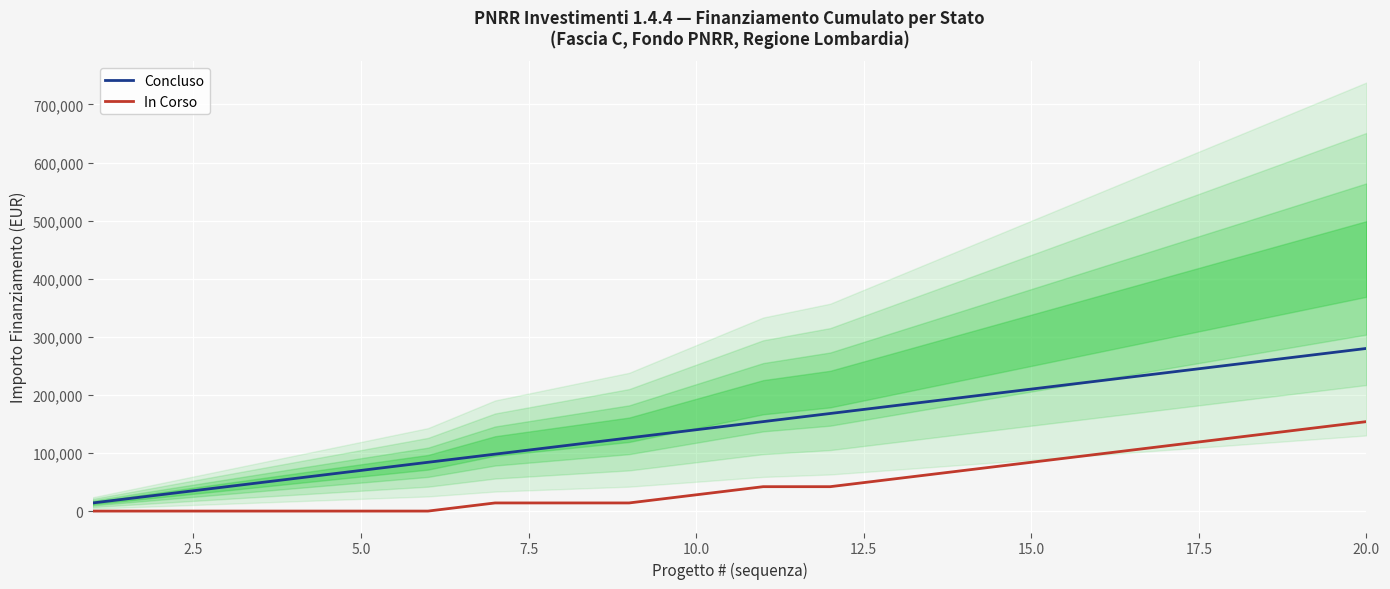

What is the highest value of the Concluso series?

280000